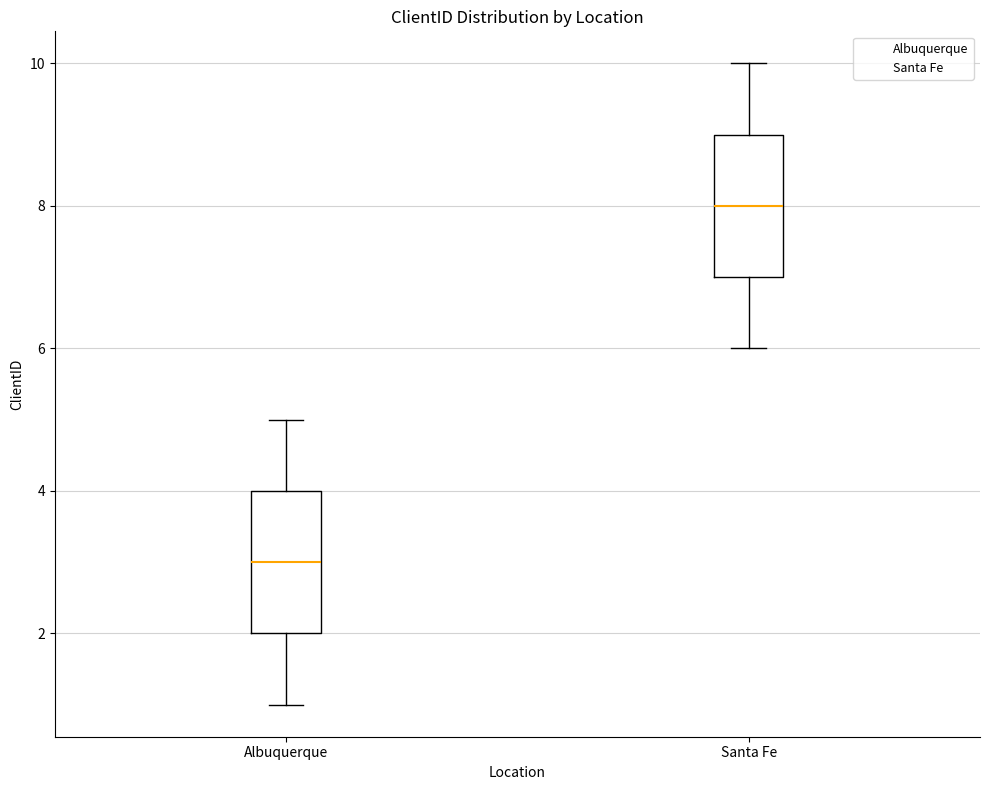

Reading left to right, transcribe this box plot: for each box, give where its median line is, the range the box spans, and where its two whiskers end, as read against the y-axis. The values are not printed on the chart, so give them approximately, as read against the axis.

Albuquerque: median 3, box 2 to 4, whiskers 1 to 5
Santa Fe: median 8, box 7 to 9, whiskers 6 to 10